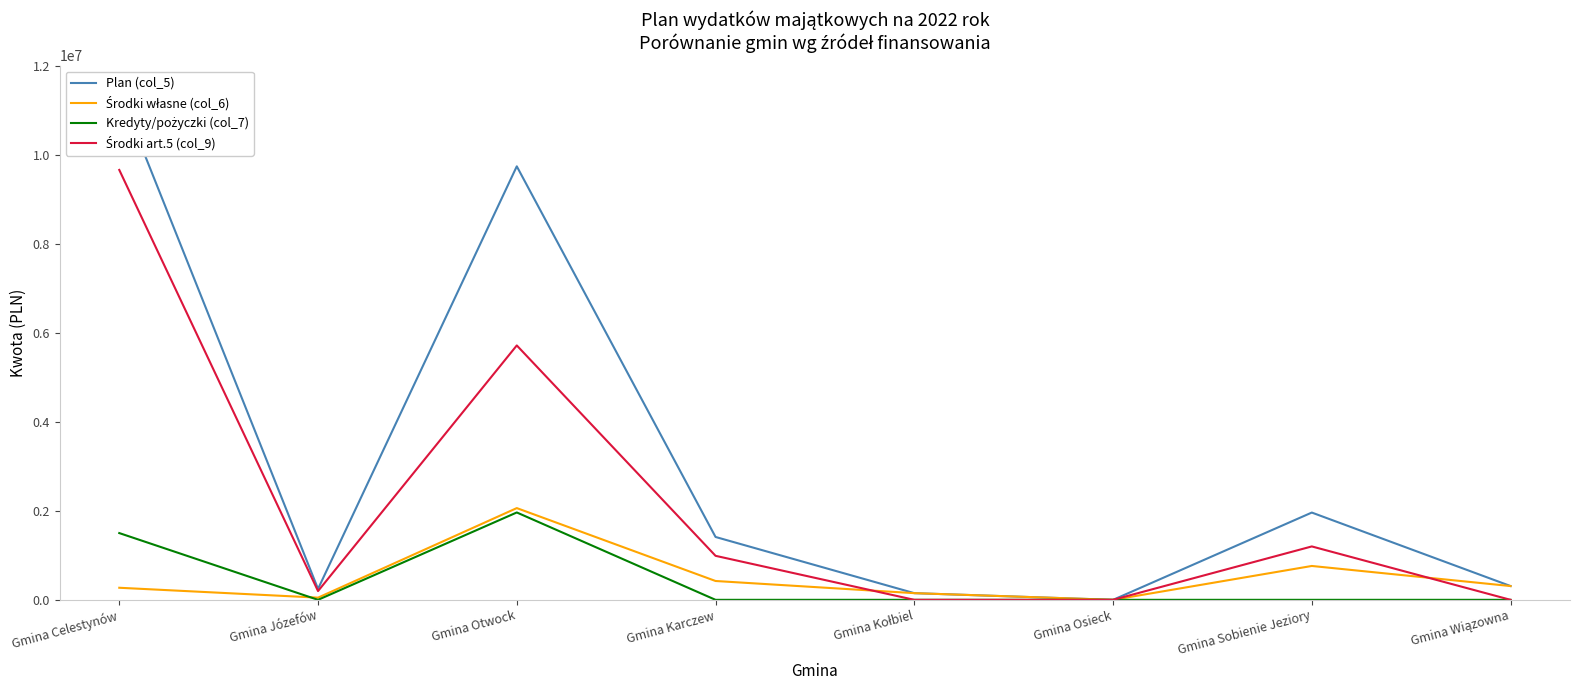

What is the total value across all series at Gmina Sobienie Jeziory?

3922008